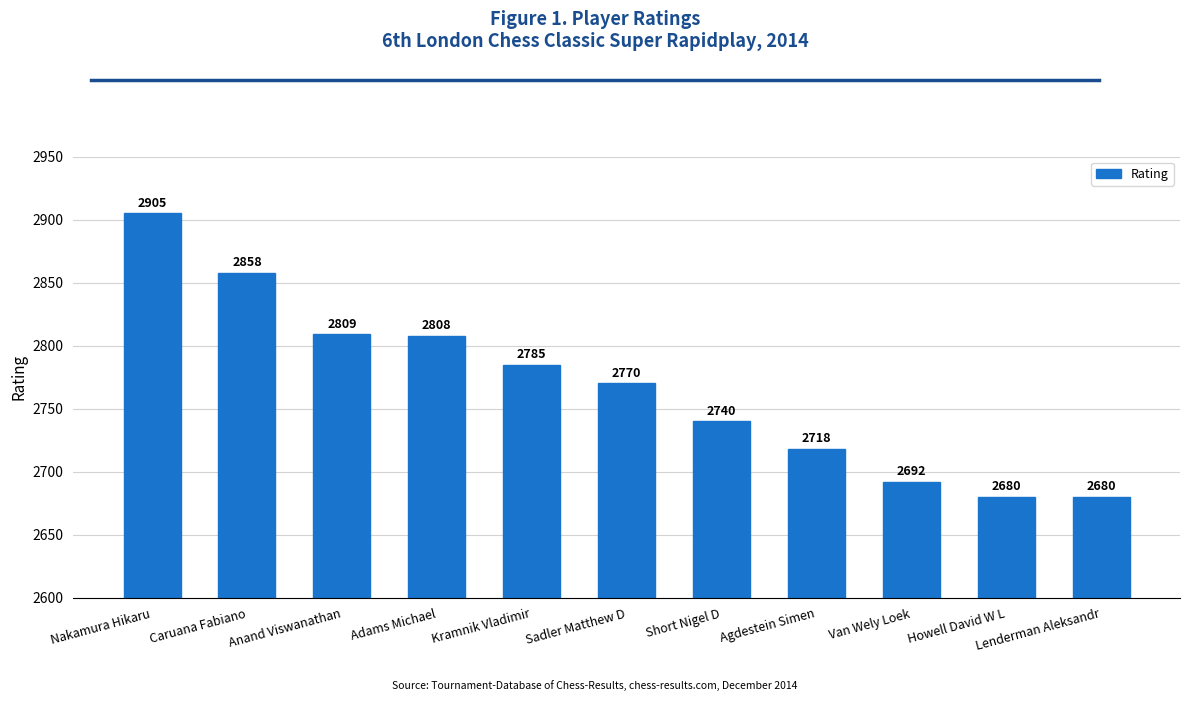

What is the difference between the maximum and minimum values?

225